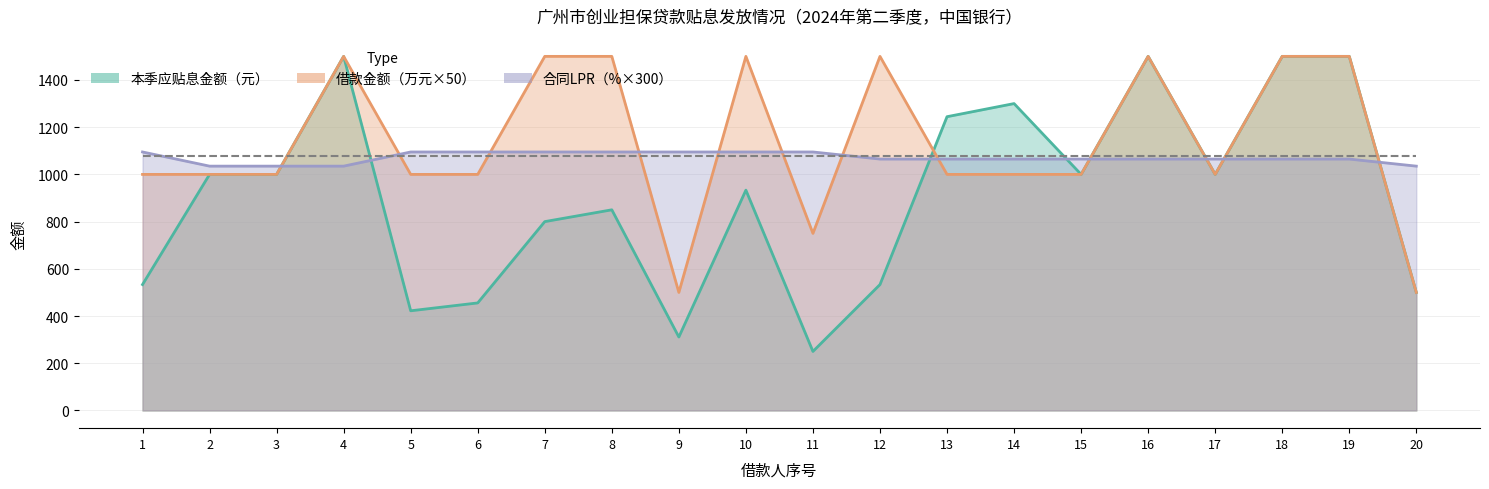

Which series ends up on top after the final intersection of 合同签订之日LPR% and 本季应贴息金额（元）?

合同签订之日LPR%